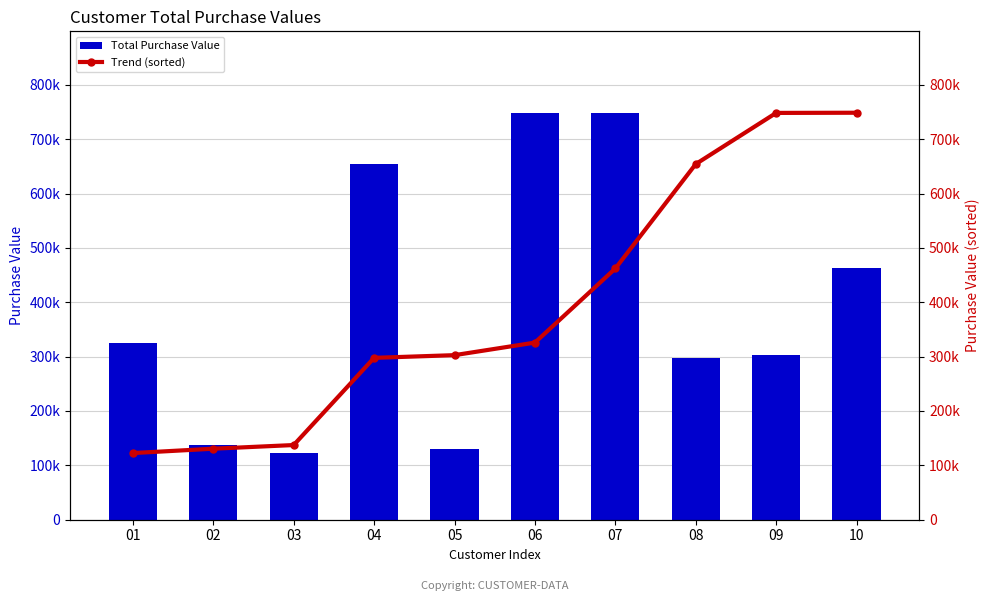

Which series has the widest spread of values?

Total Purchase Value